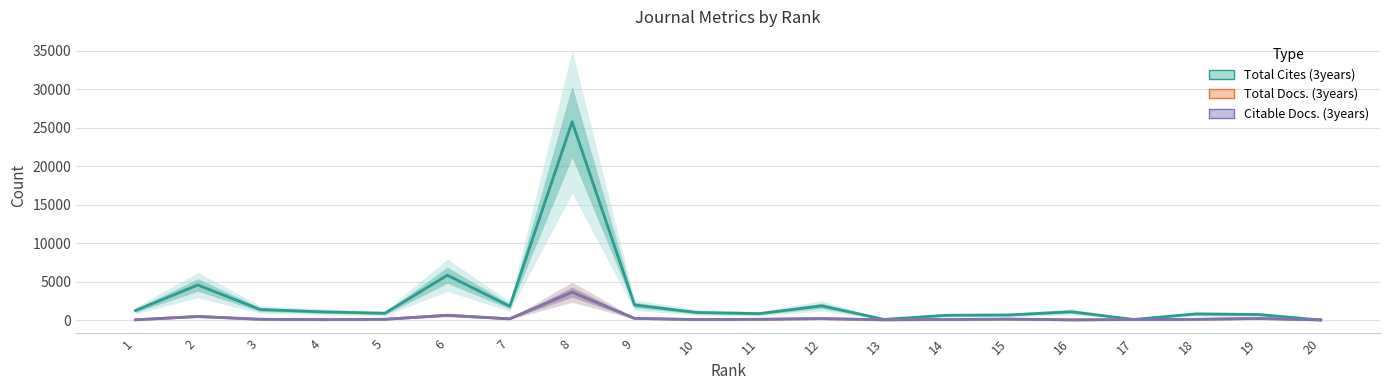

True or false: Total Cites (3years) has more than 2 interior local peaks.

True